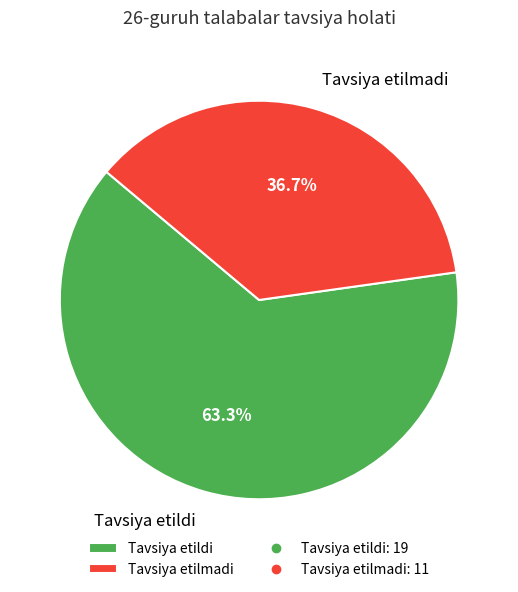

To the nearest percent, what is the difference between the largest and smallest slice percentages?

27%